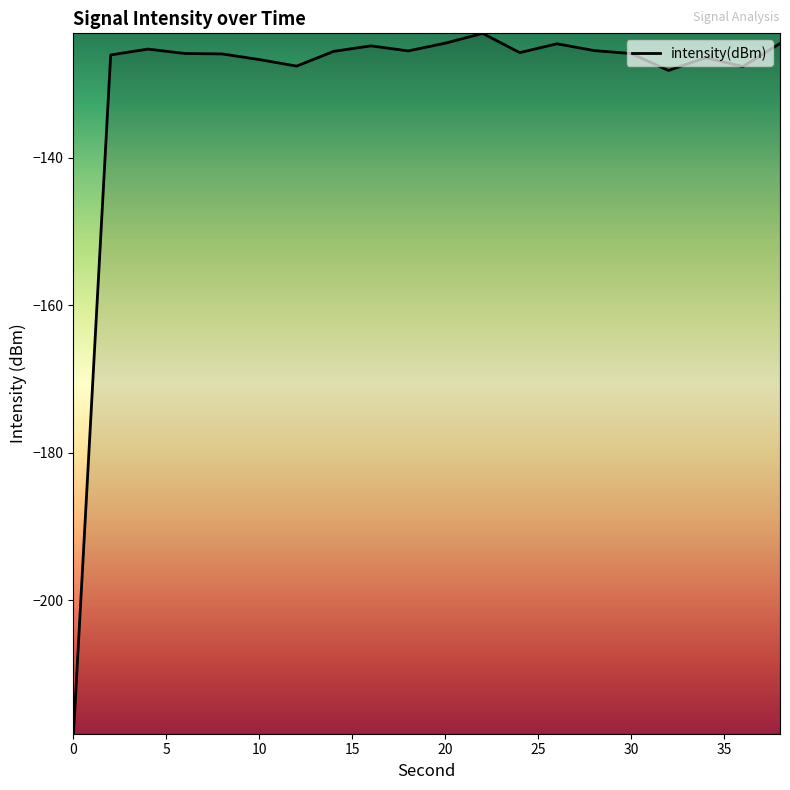

What is the maximum value shown in the chart?

-123.1